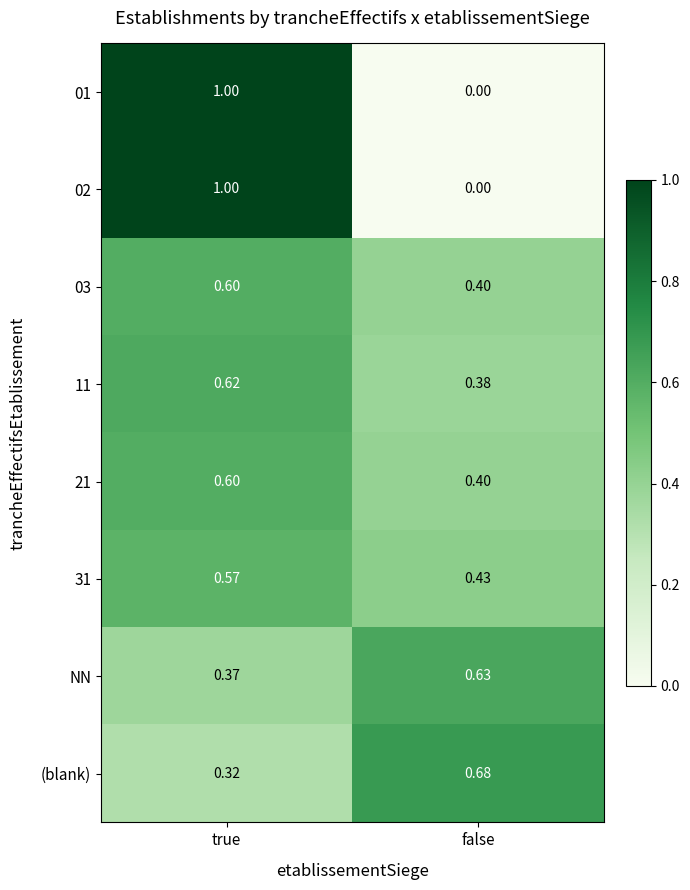

Where is 02 nearest to the value 0?

false